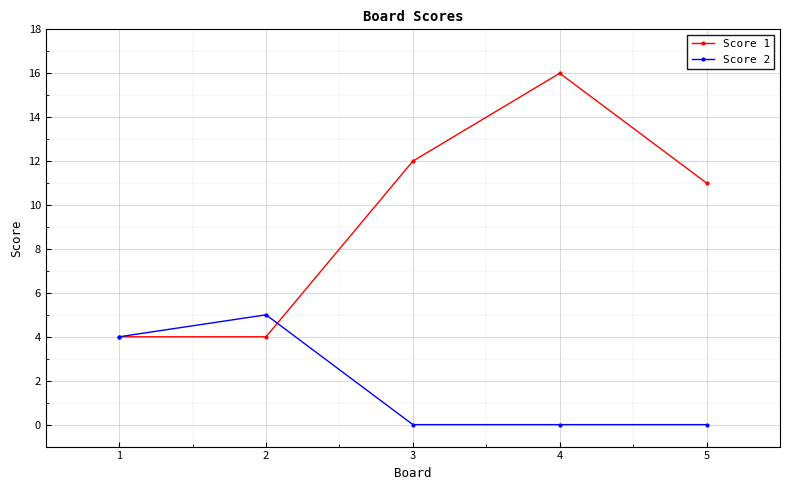

What is the value of the Score 1 point at the 1st from the left?

4